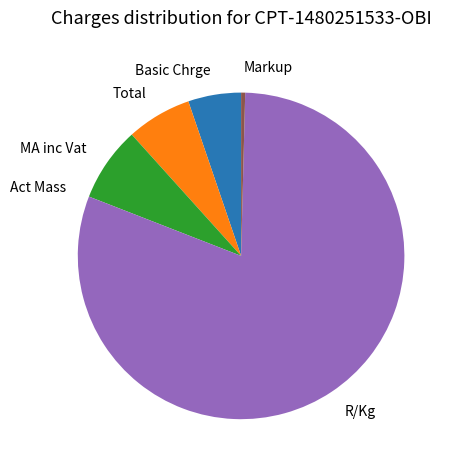

The Markup slice represents 14% of the pie. True or false?

False